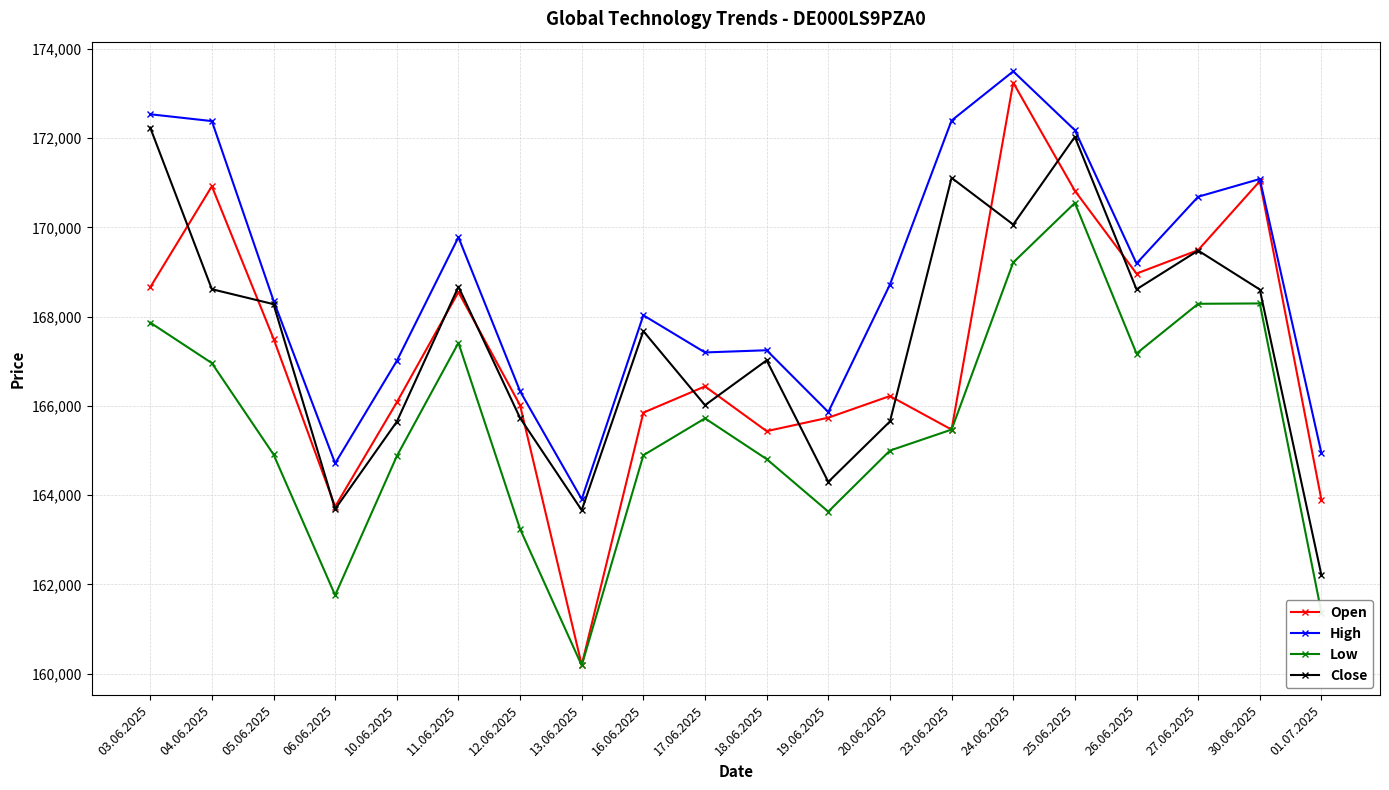

In Open, how many points are lower than both neighbors (excluding endpoints)?

5